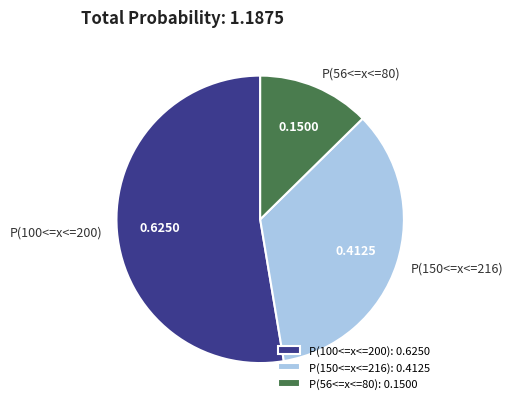

Is there any slice that represents more than half of the pie?

Yes